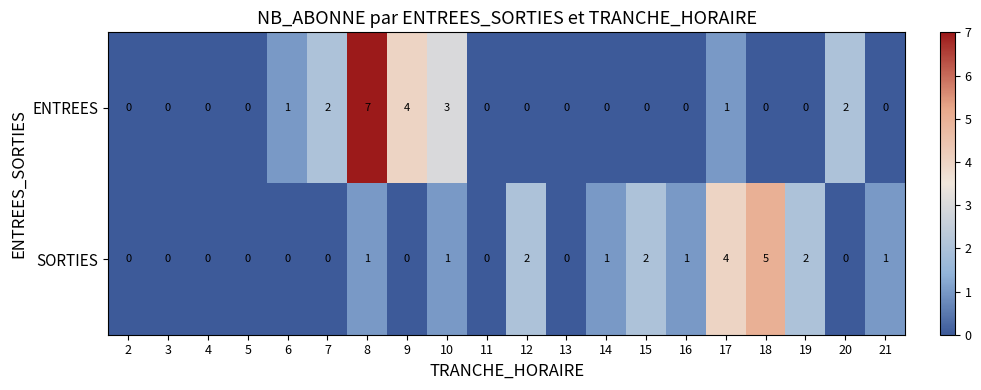

What is the difference between the maximum and minimum values in the ENTREES series?

7